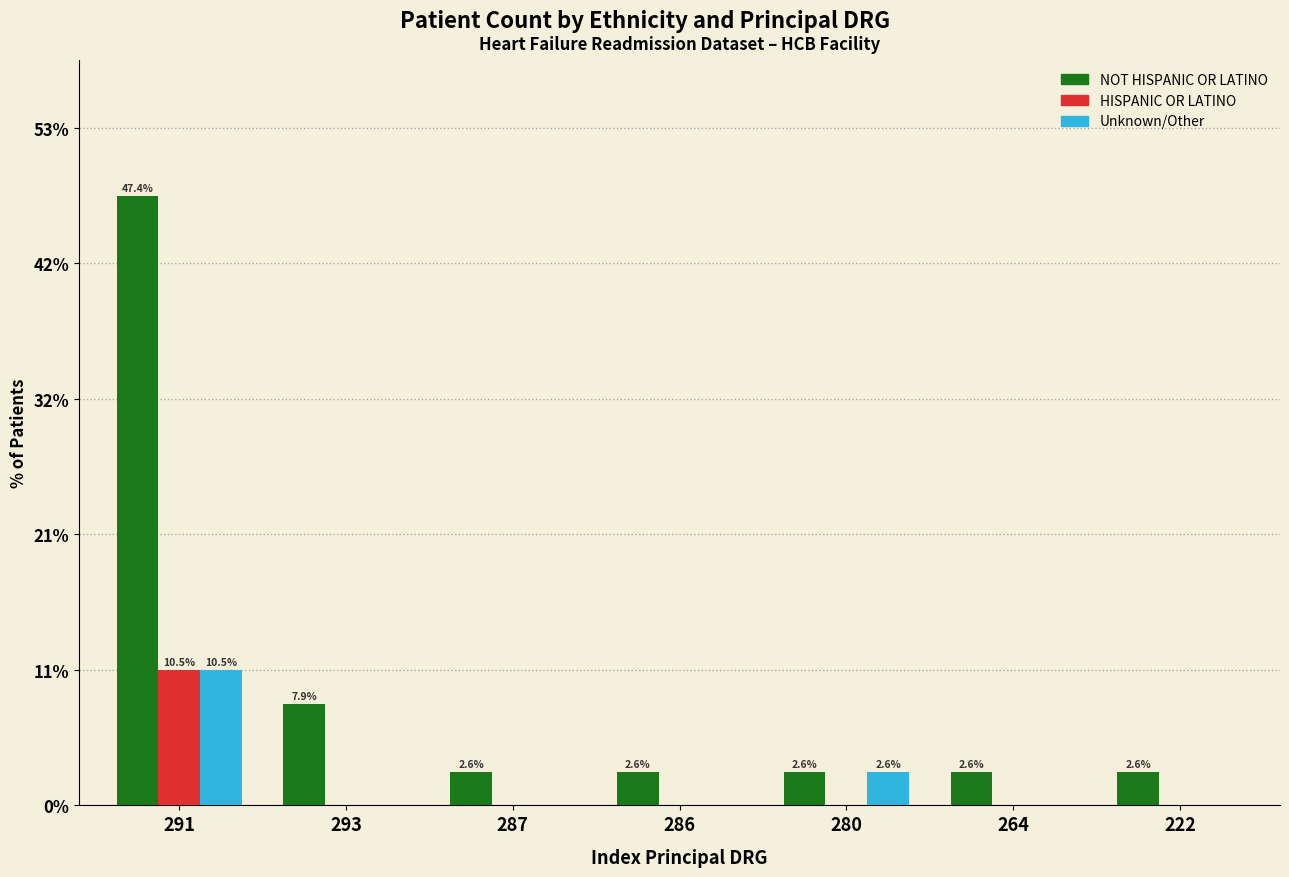

What are all the series names shown in the legend?

NOT HISPANIC OR LATINO, HISPANIC OR LATINO, Unknown/Other